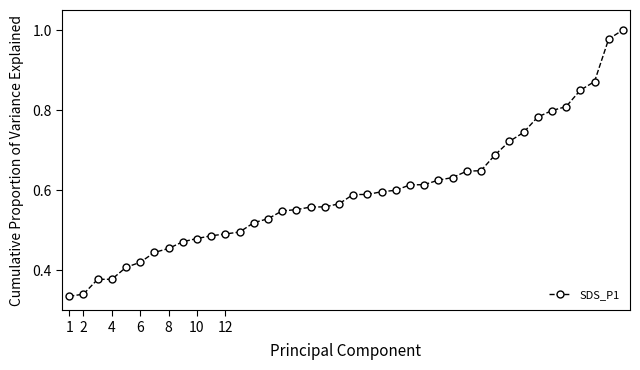

What is the sum of all values?

23.8